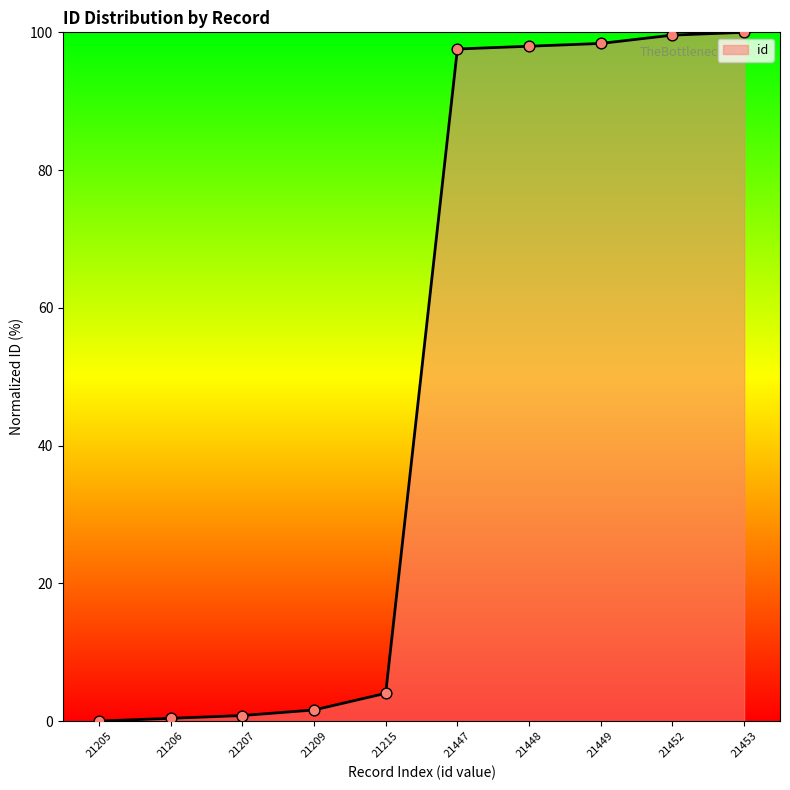

Between 21453 and 21447, which is larger?

21453